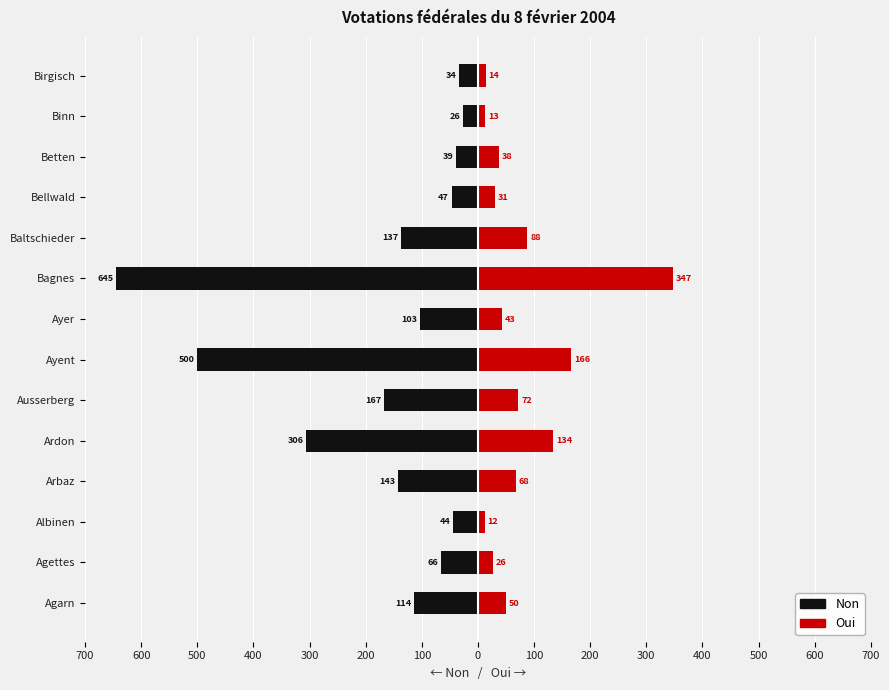

How many data points does each series have?

14